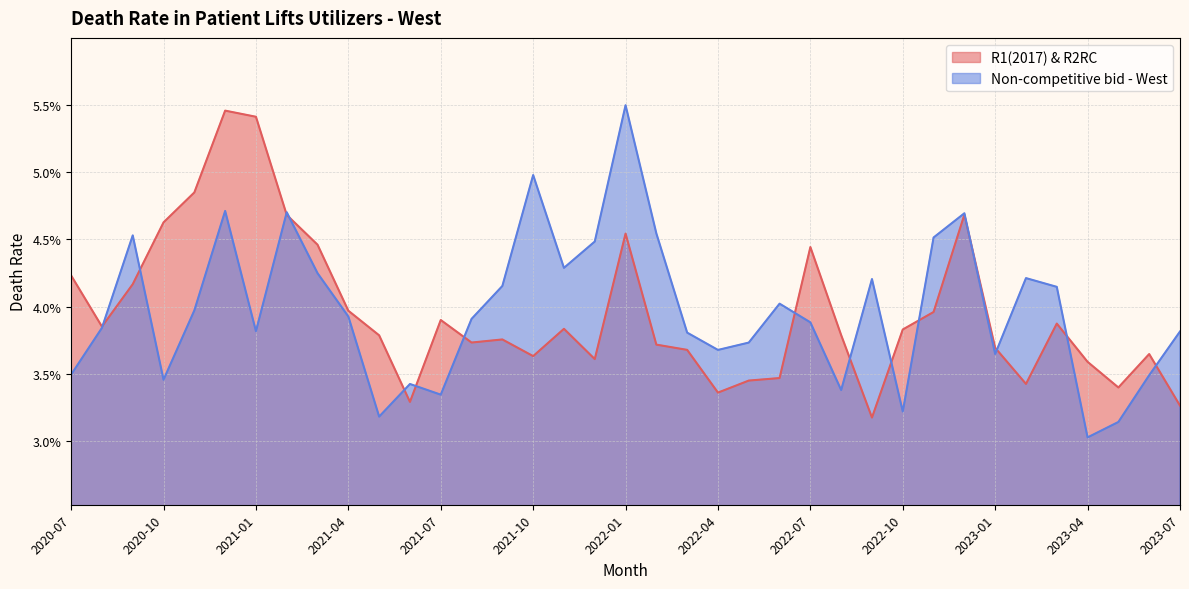

At 2020-07, list the series in order from largest to smallest.

R1(2017) & R2RC, Non-competitive bid - West